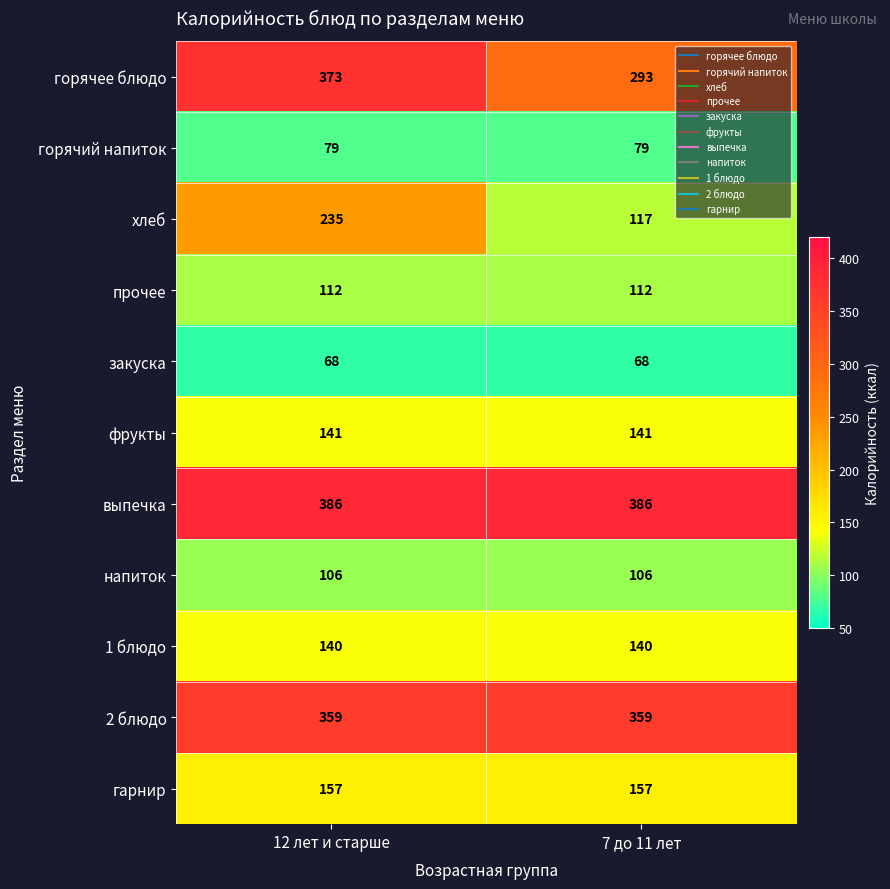

The value of хлеб at 12 лет и старше is 235. True or false?

True